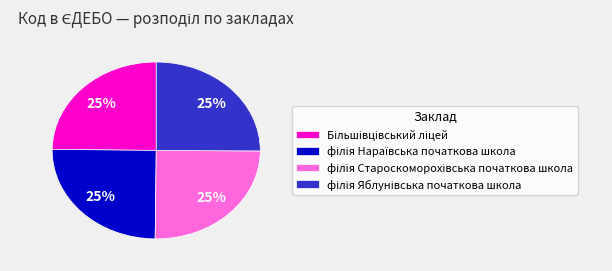

To the nearest percent, what is the average slice percentage?

25%